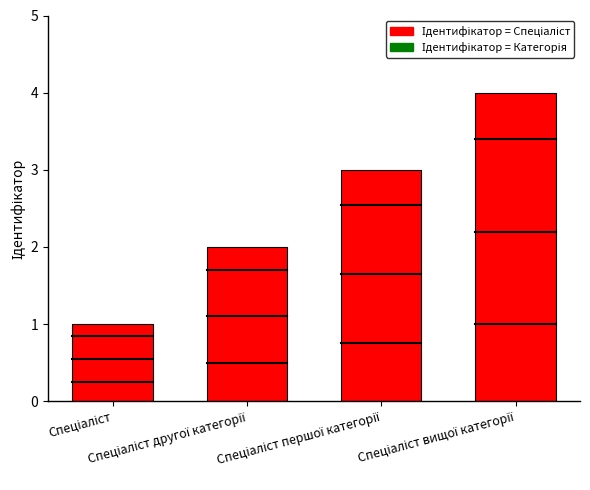

What is the difference between the maximum and minimum values?

3